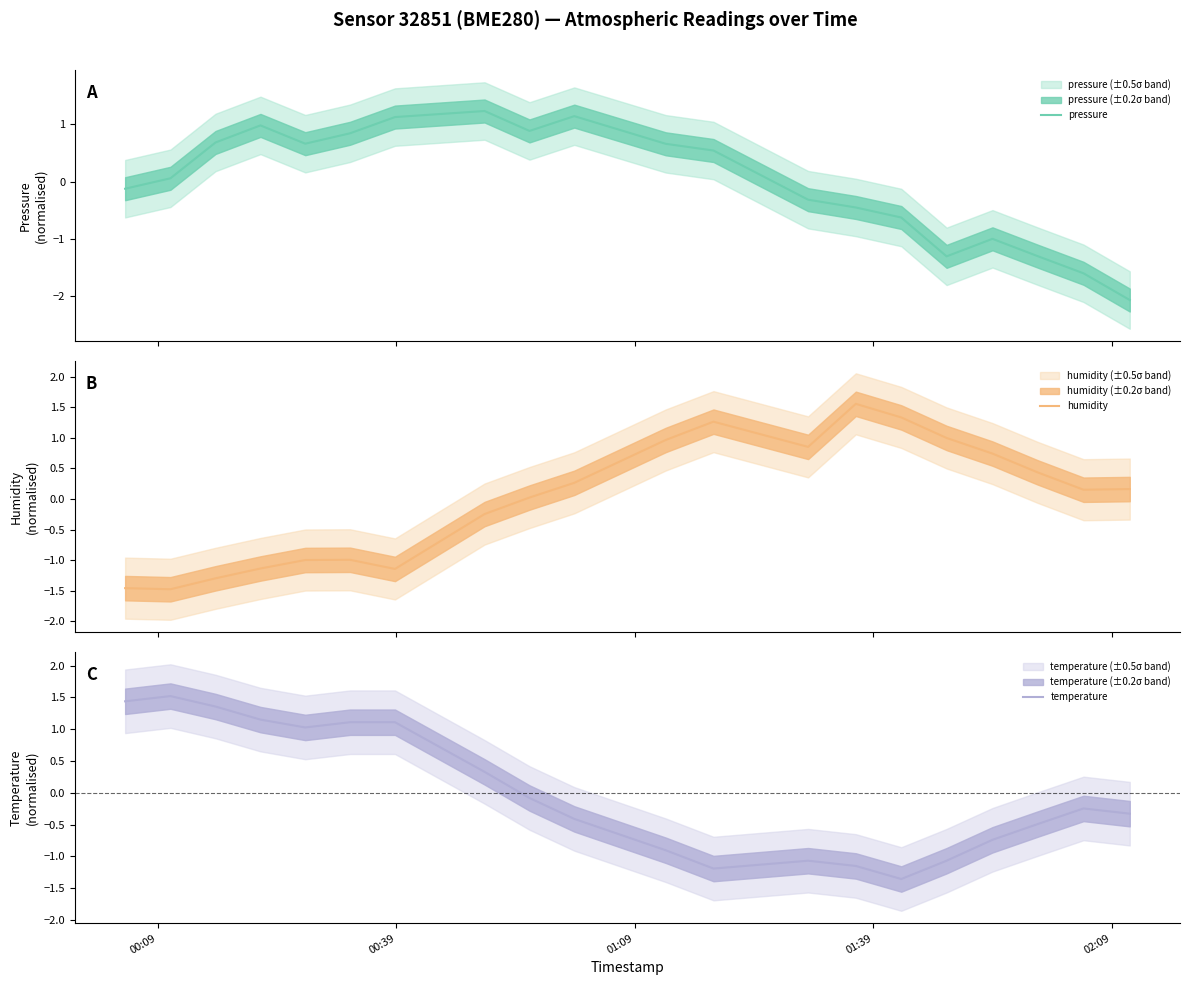

In pressure, how many points are higher than both neighbors (excluding endpoints)?

4